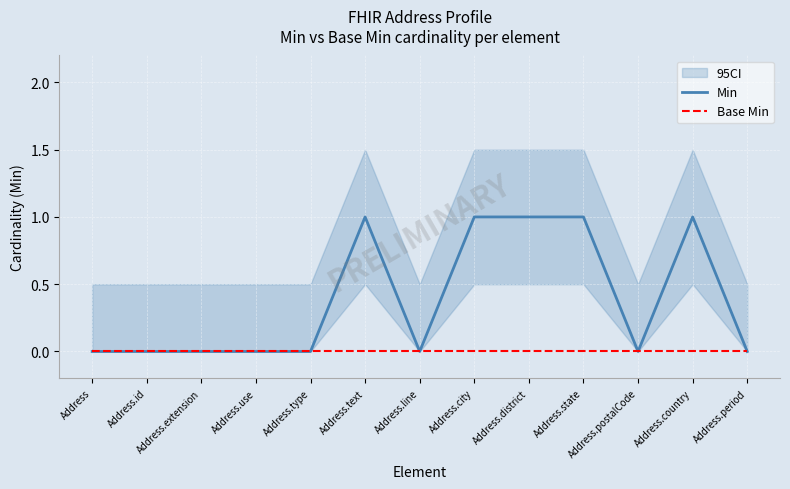

Reading left to right, what are all the values shown in this chart?

Min: Address=0	Address.id=0	Address.extension=0	Address.use=0	Address.type=0	Address.text=1	Address.line=0	Address.city=1	Address.district=1	Address.state=1	Address.postalCode=0	Address.country=1	Address.period=0
Base Min: Address=0	Address.id=0	Address.extension=0	Address.use=0	Address.type=0	Address.text=0	Address.line=0	Address.city=0	Address.district=0	Address.state=0	Address.postalCode=0	Address.country=0	Address.period=0